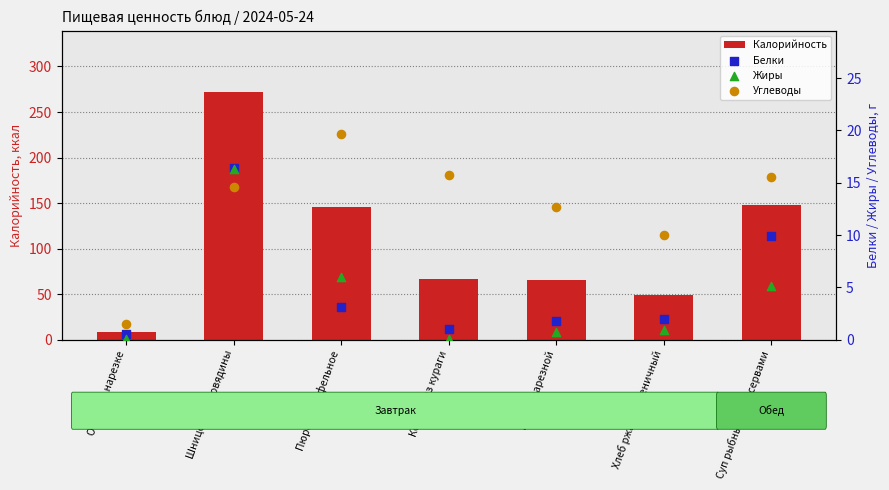

Which series contains the lowest Y value?

Жиры